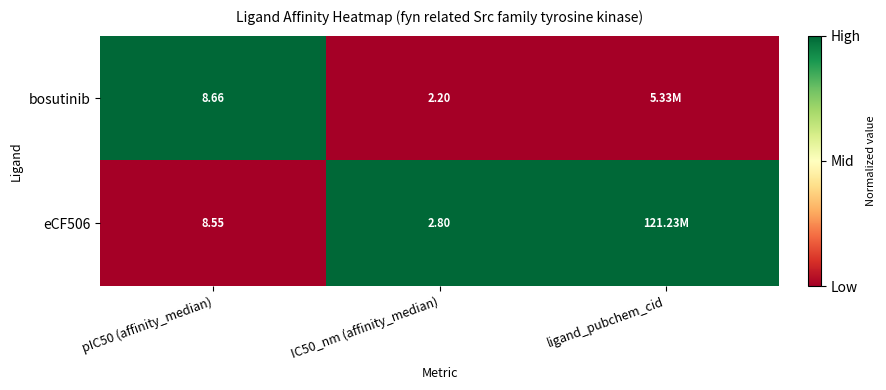

Is the value of eCF506 at pIC50 (affinity_median) greater than the value of bosutinib at pIC50 (affinity_median)?

No